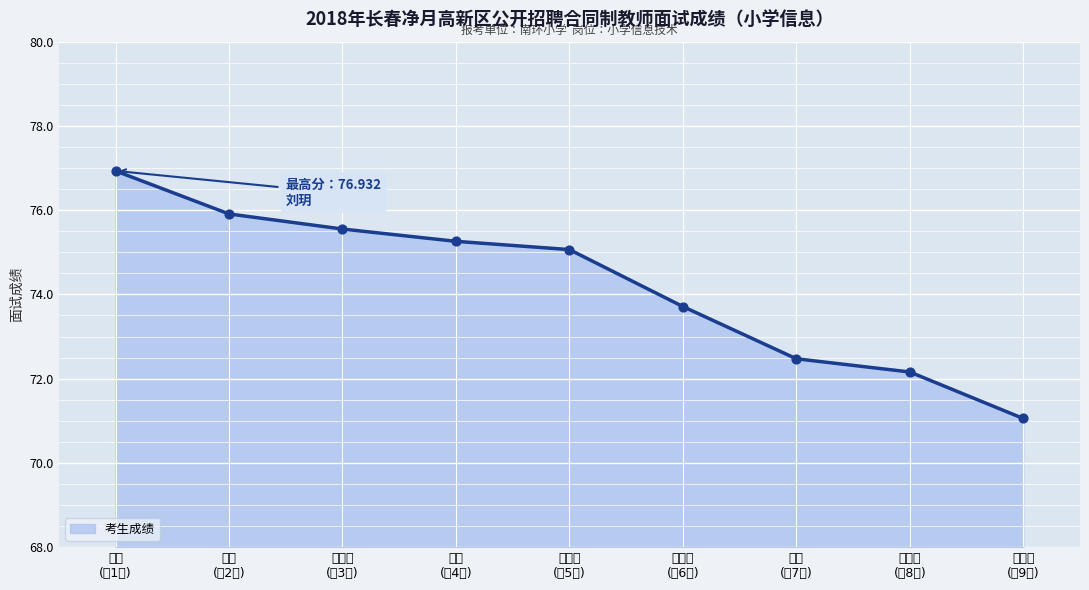

What is the difference between the maximum and minimum values?

5.9